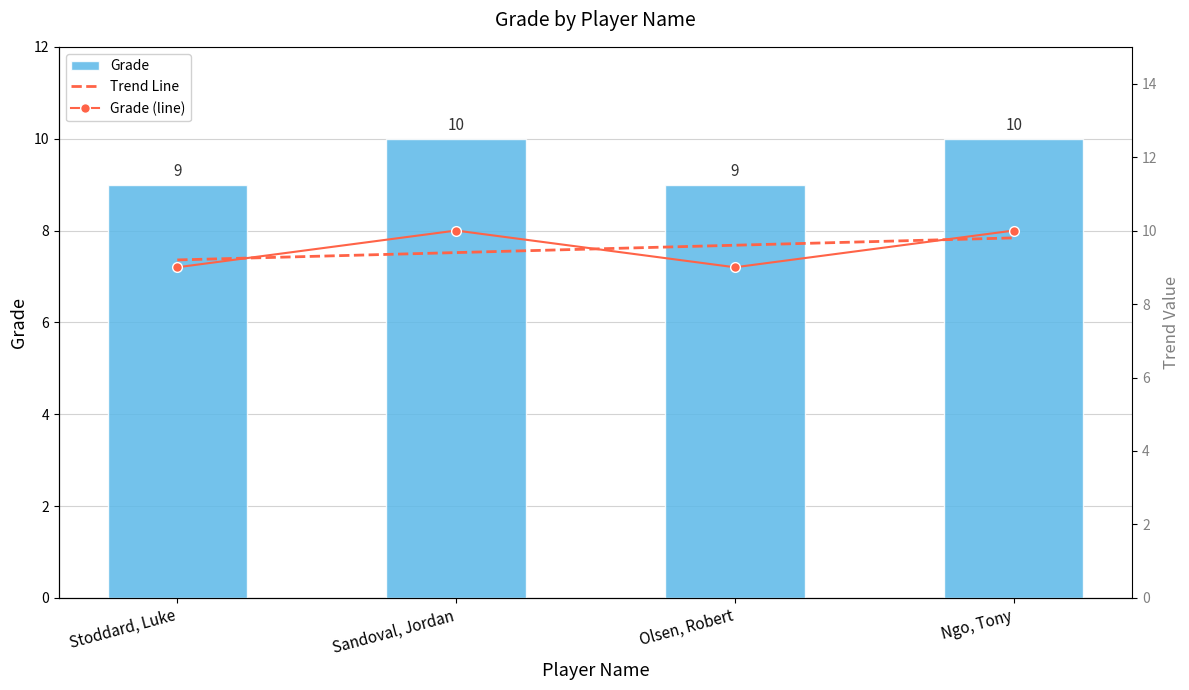

Which has a higher value, Ngo, Tony or Olsen, Robert?

Ngo, Tony